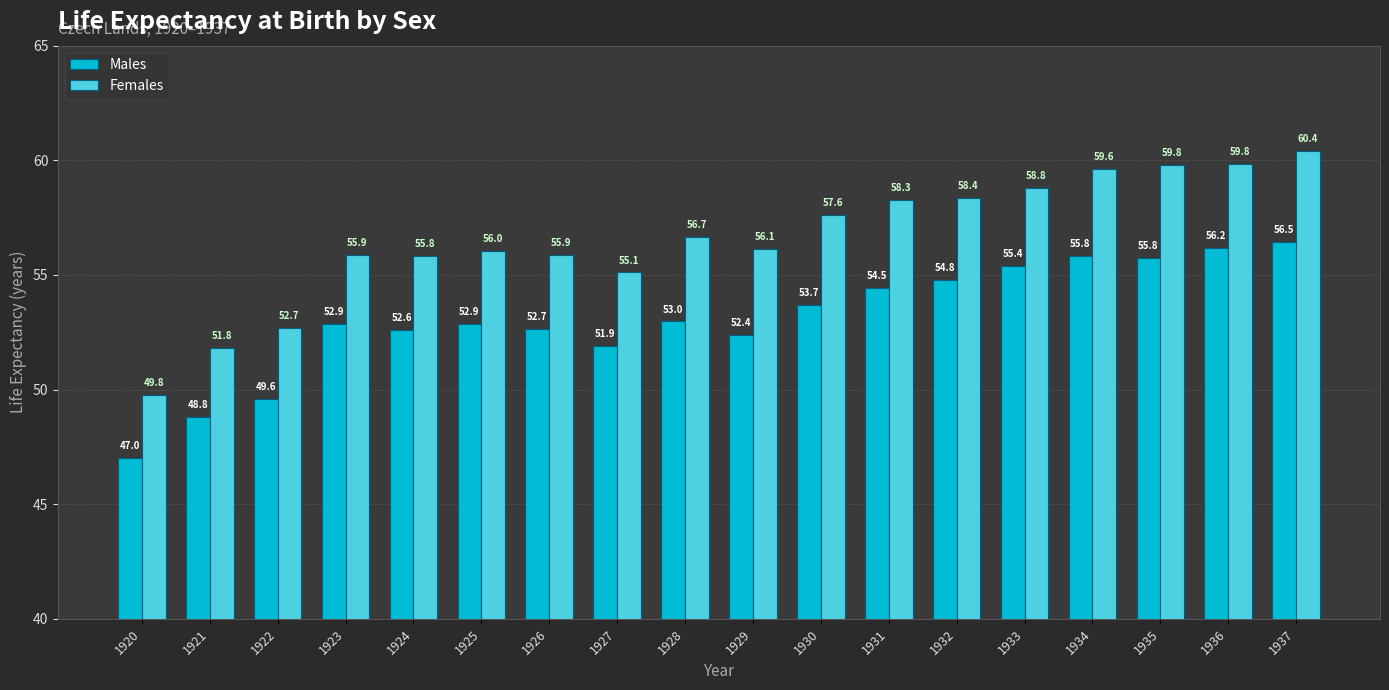

Rank the series at 1920 from lowest to highest value.

Males, Females